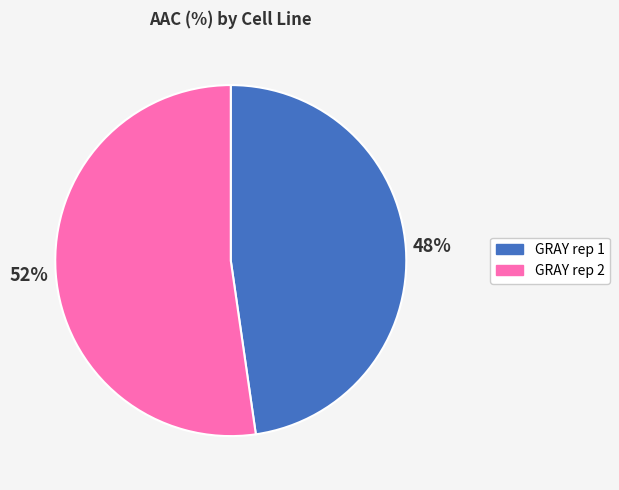

Which slice is the largest?

GRAY rep 2